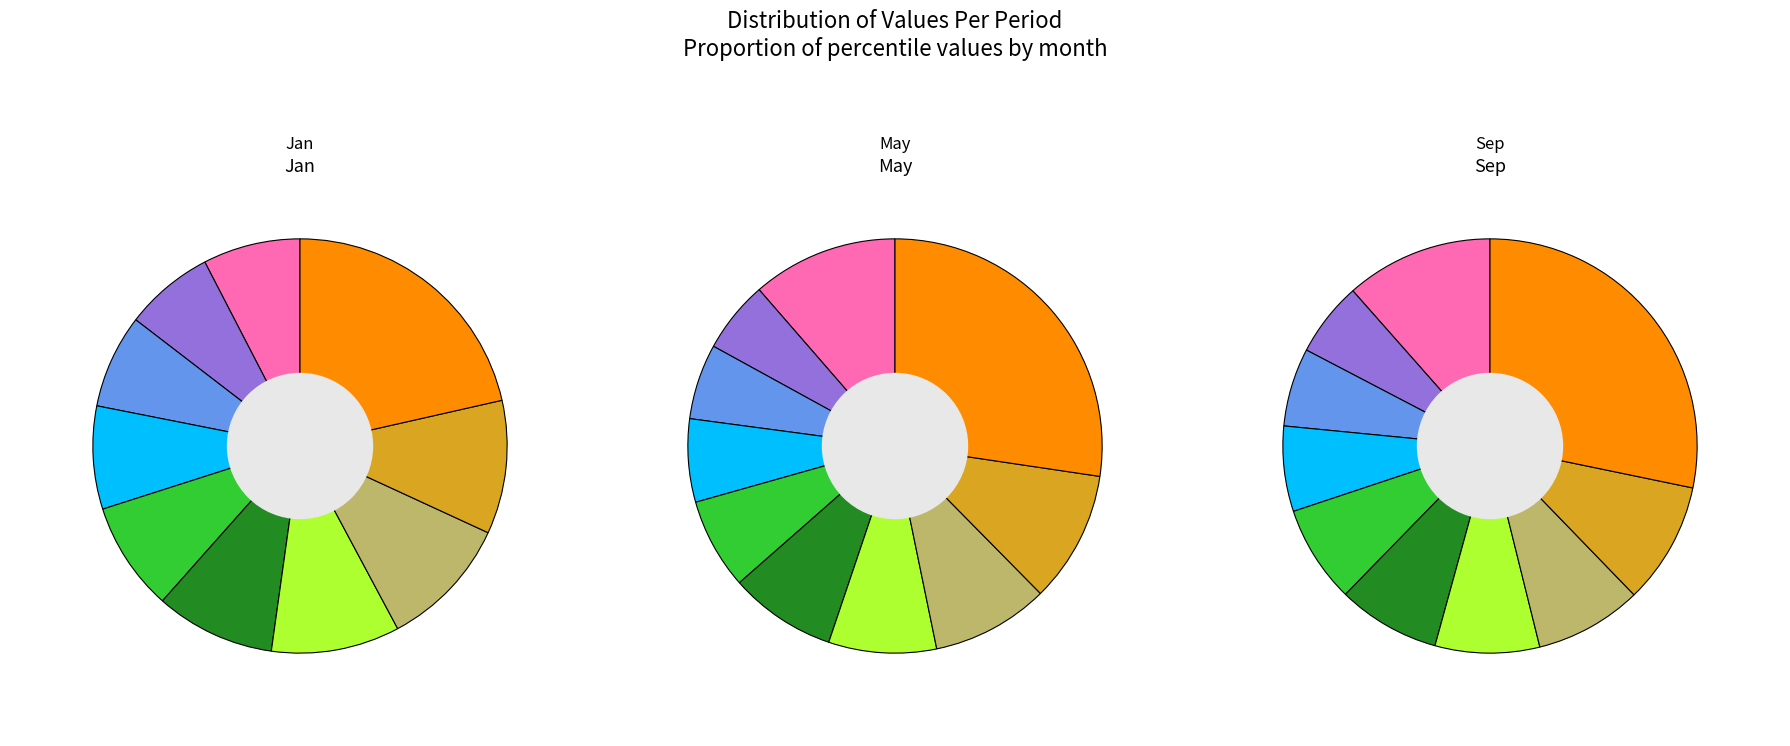

To the nearest percent, what is the combined percentage of pct45 and pct35?

17%